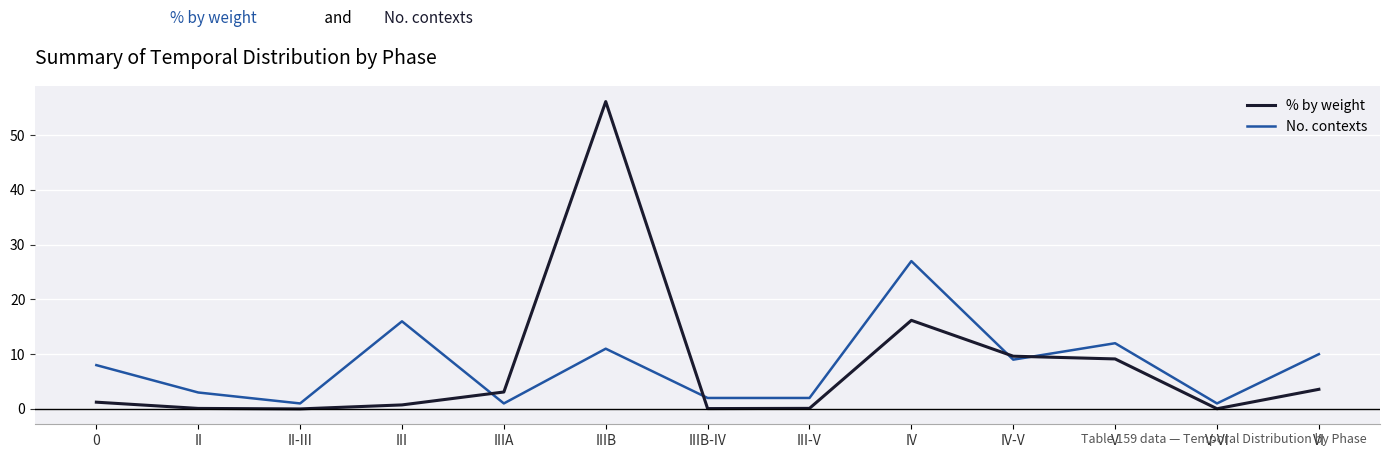

What is the difference between the No. contexts values at V and V-VI?

11.0